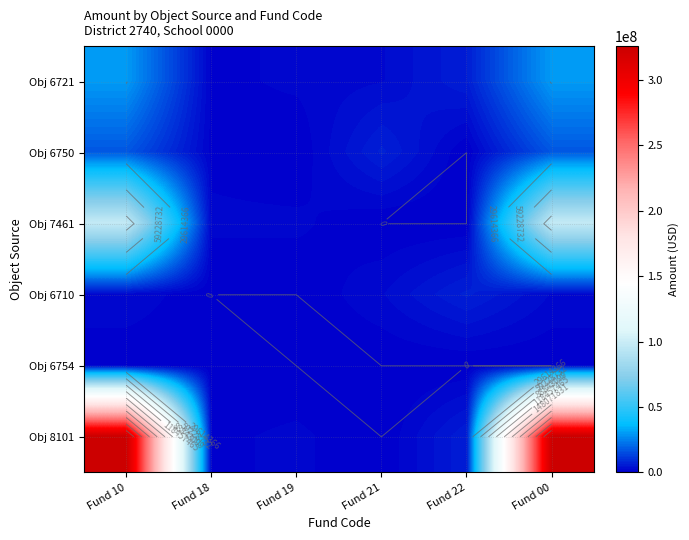

Which label corresponds to the largest value in the chart?

Fund 10